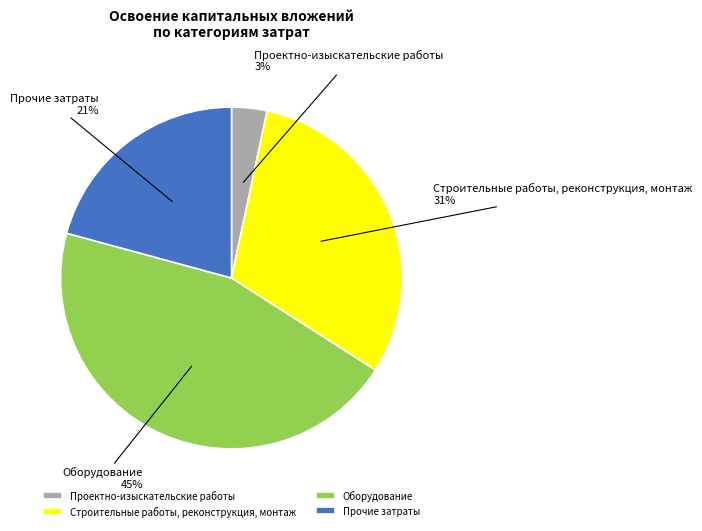

To the nearest percent, what percentage of the pie is Проектно-изыскательские работы?

3%